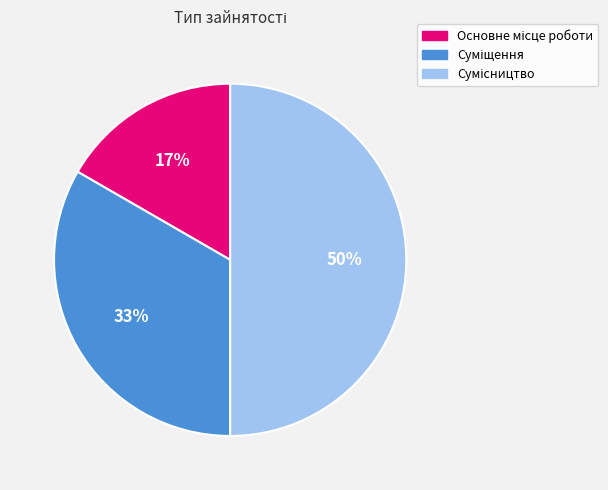

To the nearest percent, what is the average slice percentage?

33%